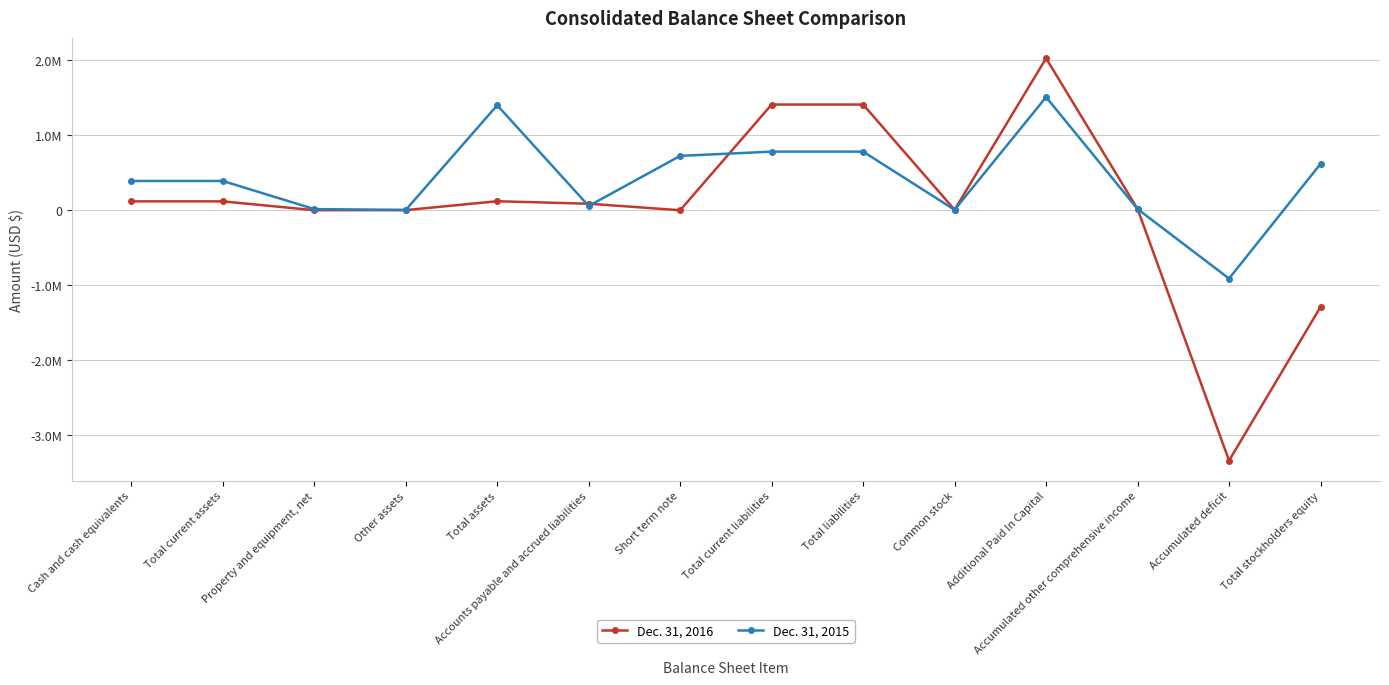

What is the label of the 12th point from the left?

Accumulated other comprehensive income